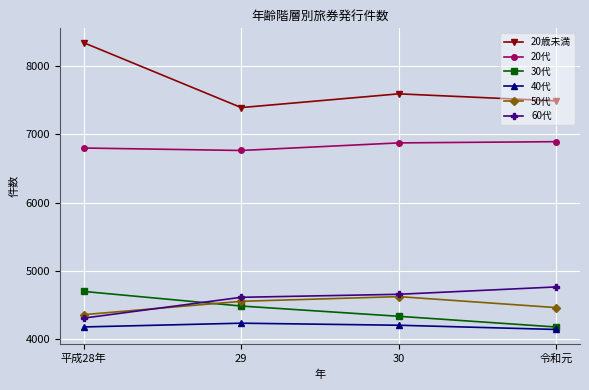

What is the spread (max minus min) of values at 29?

3156